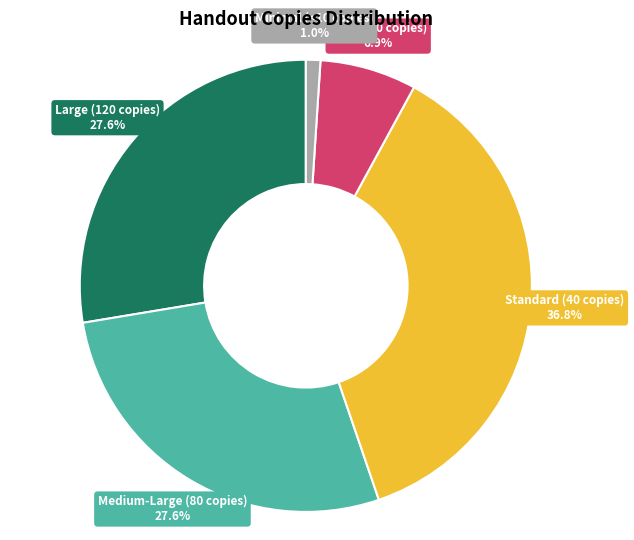

Count the number of slices in the pie.

5